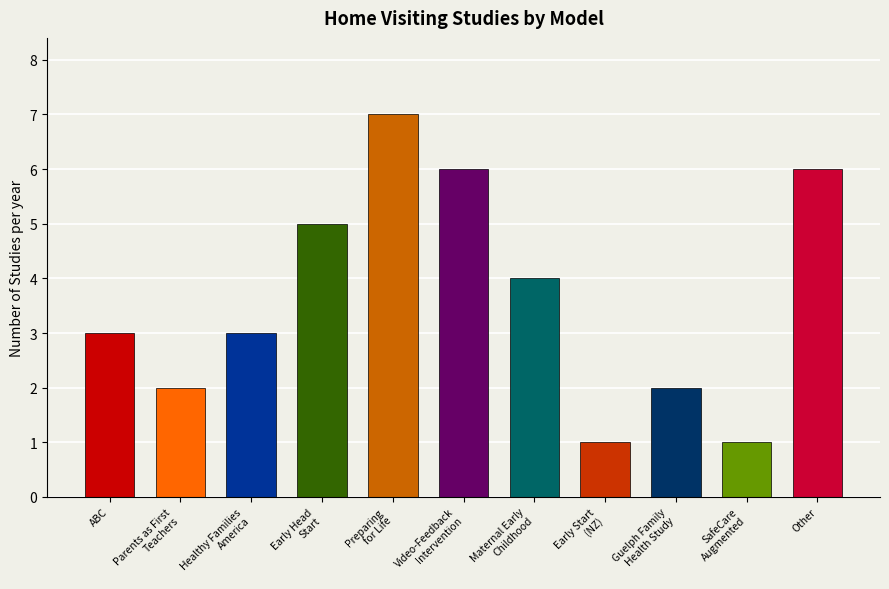

Reading left to right, transcribe all the data shown in this chart.

ABC=3	Parents as First
Teachers=2	Healthy Families
America=3	Early Head
Start=5	Preparing
for Life=7	Video-Feedback
Intervention=6	Maternal Early
Childhood=4	Early Start
(NZ)=1	Guelph Family
Health Study=2	SafeCare
Augmented=1	Other=6